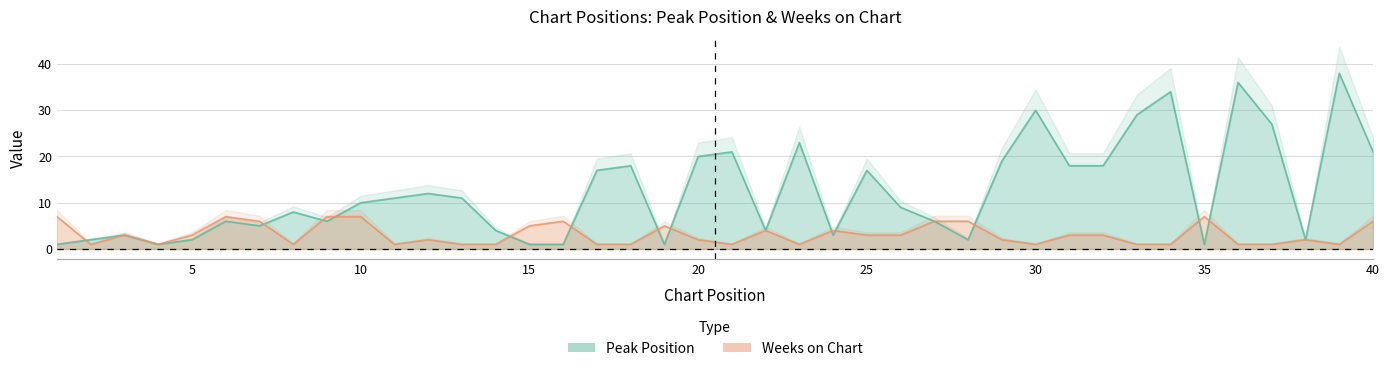

Reading left to right, extract all data points from this chart.

Peak Position: 1	2	3	1	2	6	5	8	6	10	11	12	11	4	1	1	17	18	1	20	21	4	23	3	17	9	6	2	19	30	18	18	29	34	1	36	27	2	38	21
Weeks on Chart: 7	1	3	1	3	7	6	1	7	7	1	2	1	1	5	6	1	1	5	2	1	4	1	4	3	3	6	6	2	1	3	3	1	1	7	1	1	2	1	6